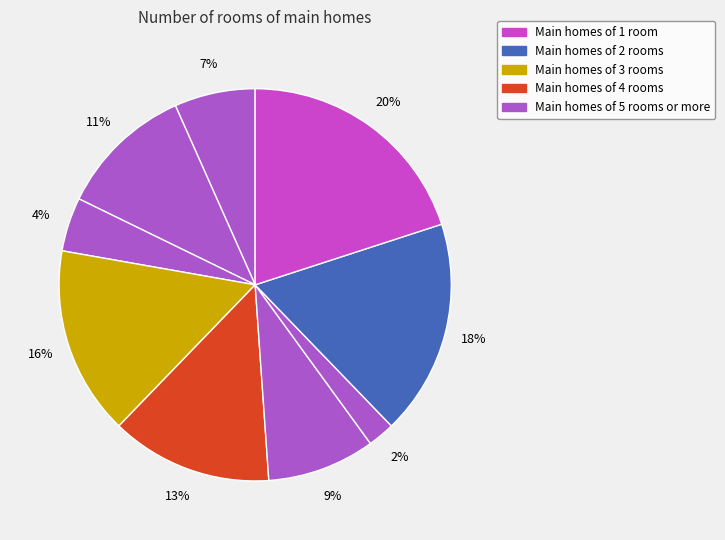

To the nearest percent, what is the difference between the largest and smallest slice percentages?

18%